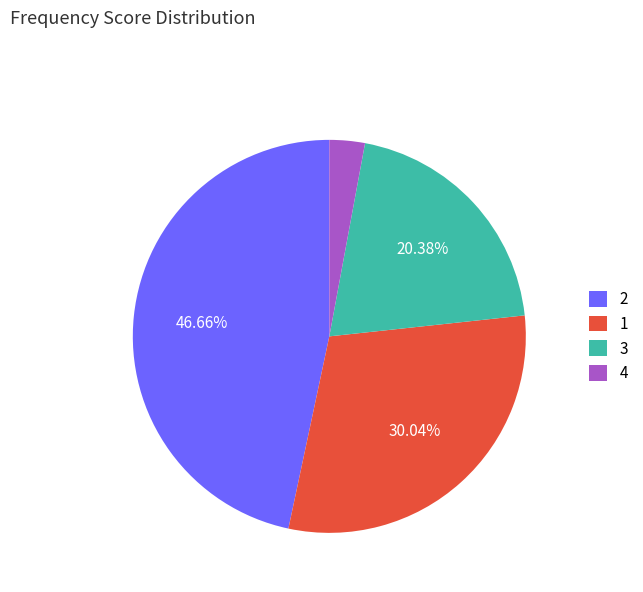

How many slices are in this pie chart?

4